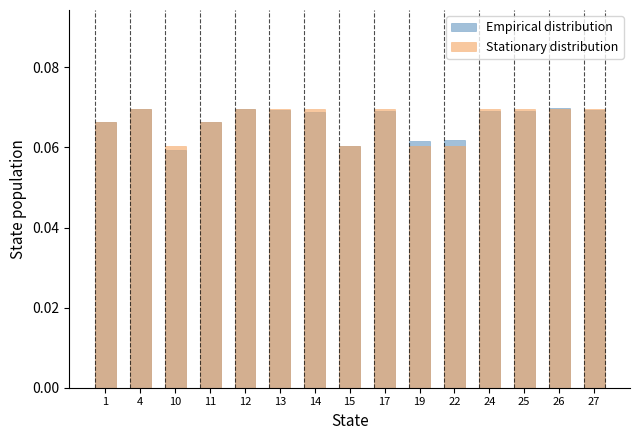

How many groups of bars are there?

15